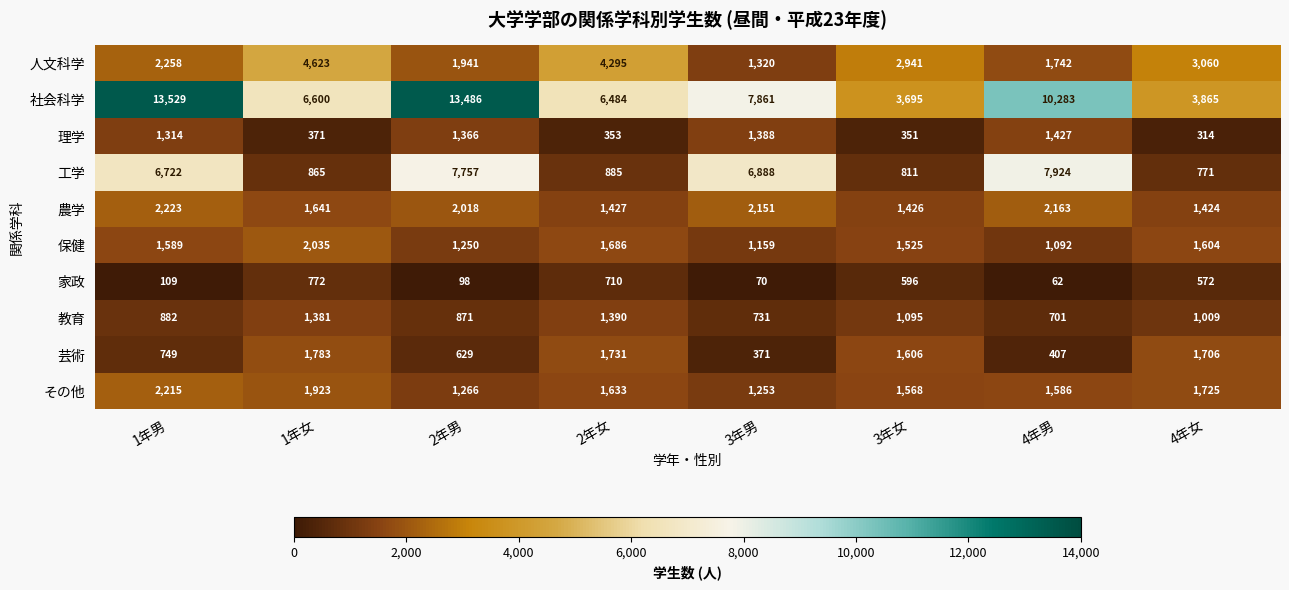

Where is 農学 nearest to the value 1823?

1年女